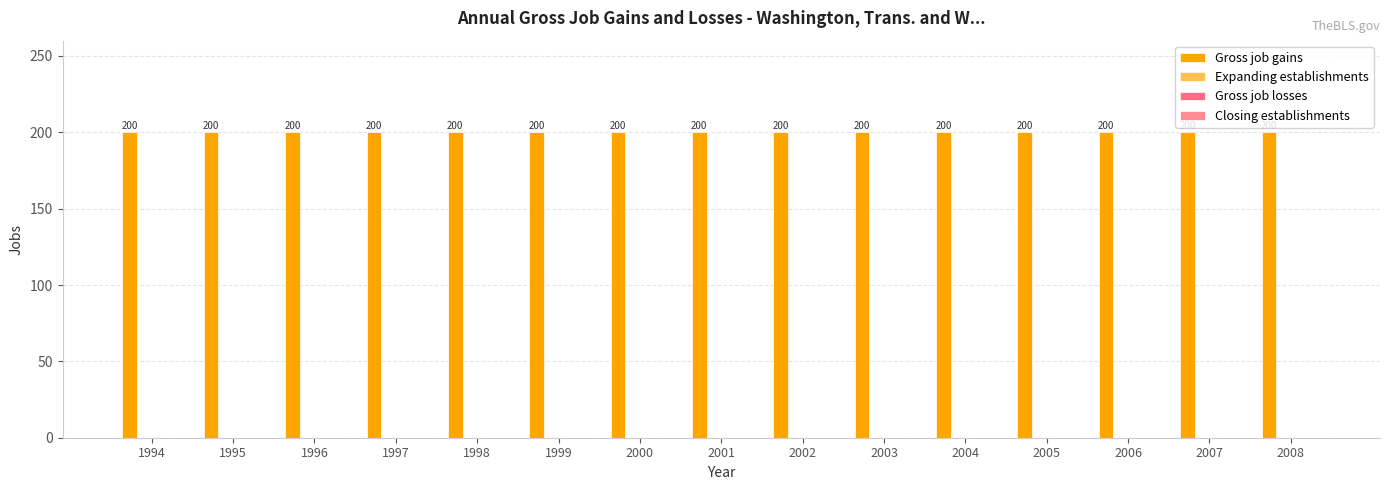

Rank the categories by Gross job gains value from lowest to highest.

1994, 1995, 1996, 1997, 1998, 1999, 2000, 2001, 2002, 2003, 2004, 2005, 2006, 2007, 2008